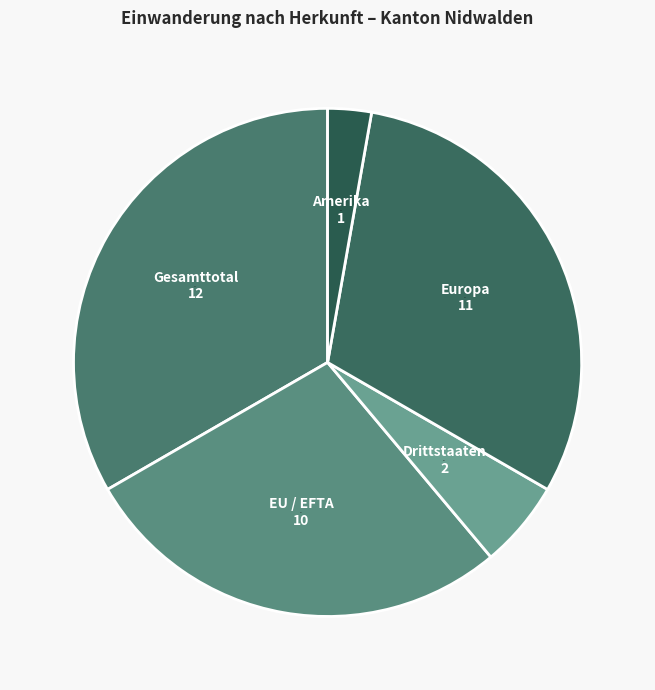

To the nearest percent, what portion does Europa represent?

31%